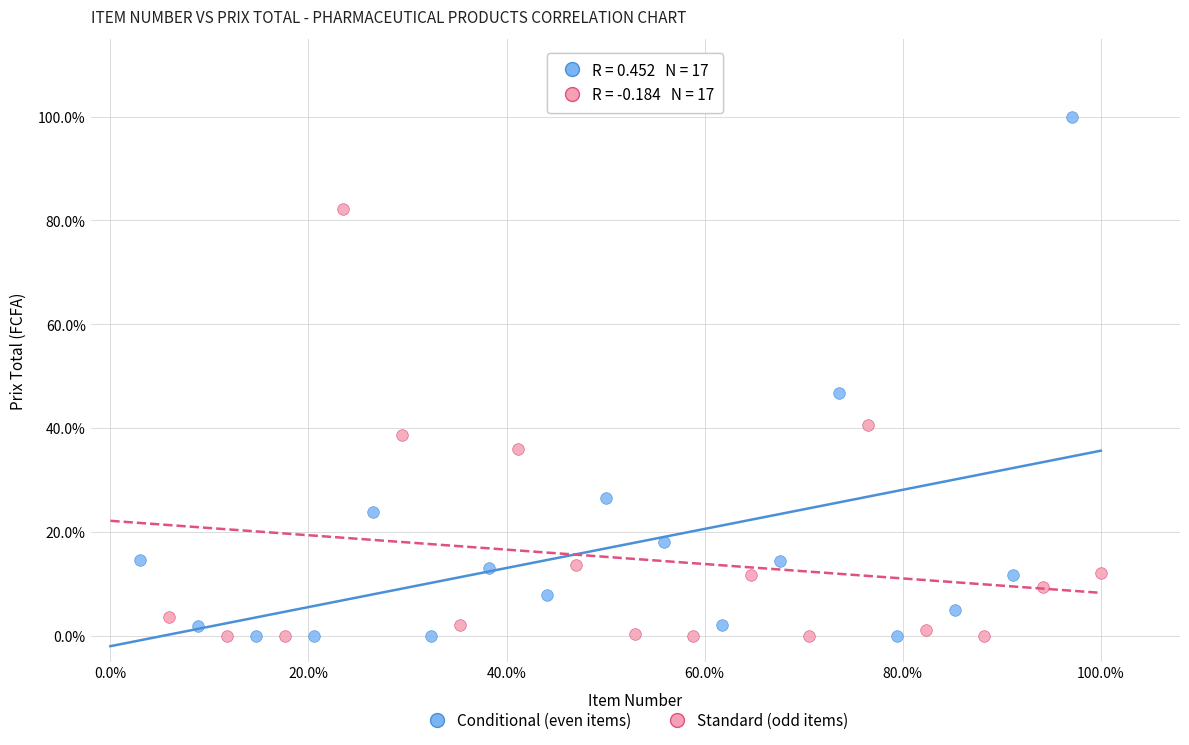

What are all the series names shown in the legend?

Conditional (even items), Standard (odd items)